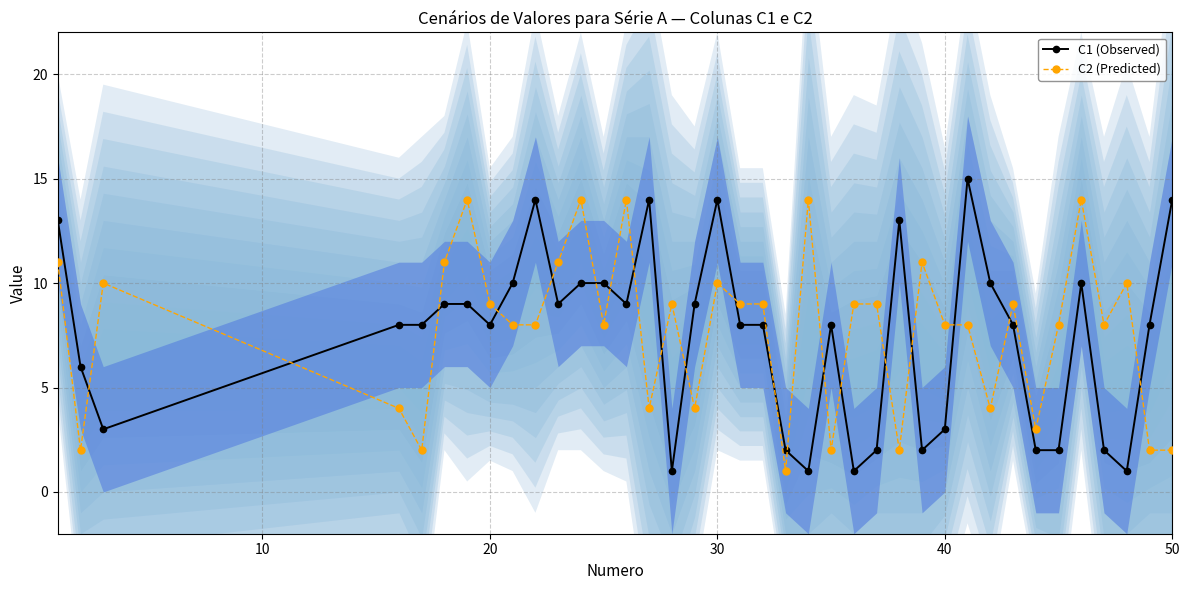

Which series ends up on top after the final intersection of C1 (Observed) and C2 (Predicted)?

C1 (Observed)